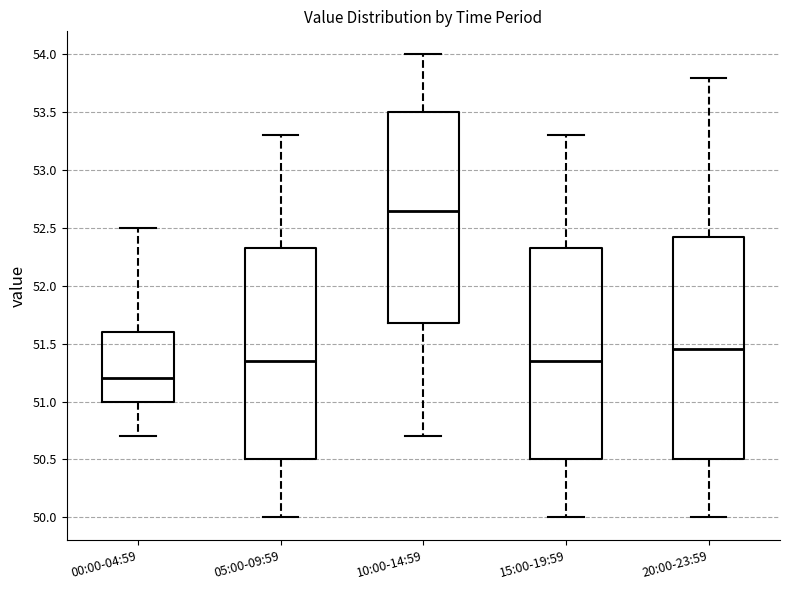

Where does the median line of the box for 10:00-14:59 sit on the y-axis? The values are not printed on the chart, so give them approximately, as read against the axis.

52.65